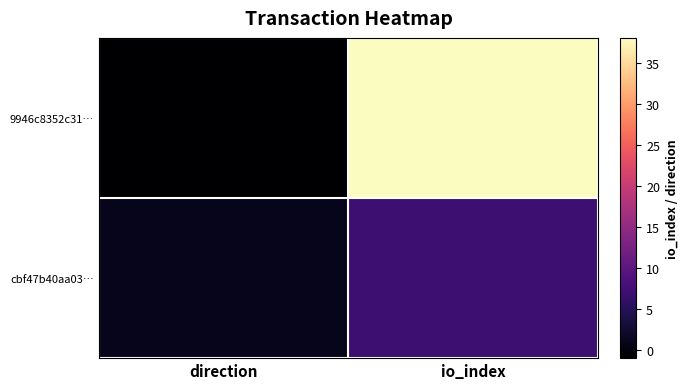

Reading left to right, list all the values displayed in this chart.

9946c8352c31…: direction=-1	io_index=38
cbf47b40aa03…: direction=1	io_index=7